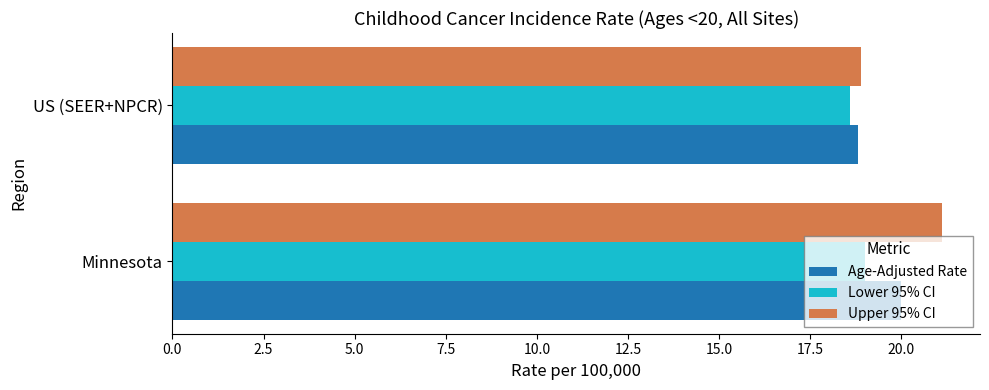

What is the greatest value displayed?

21.1